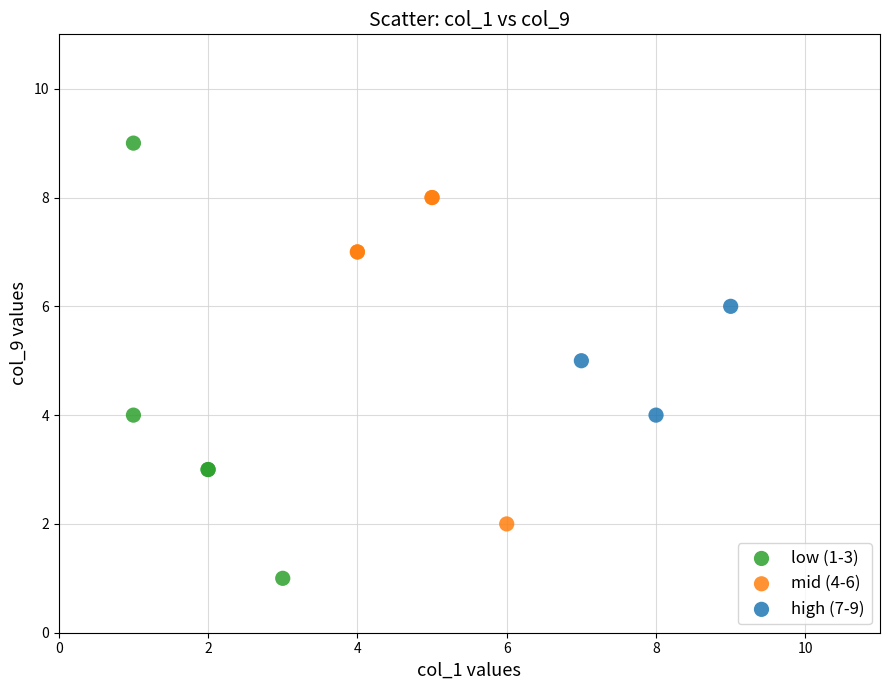

Which series contains the lowest Y value?

low (1-3)